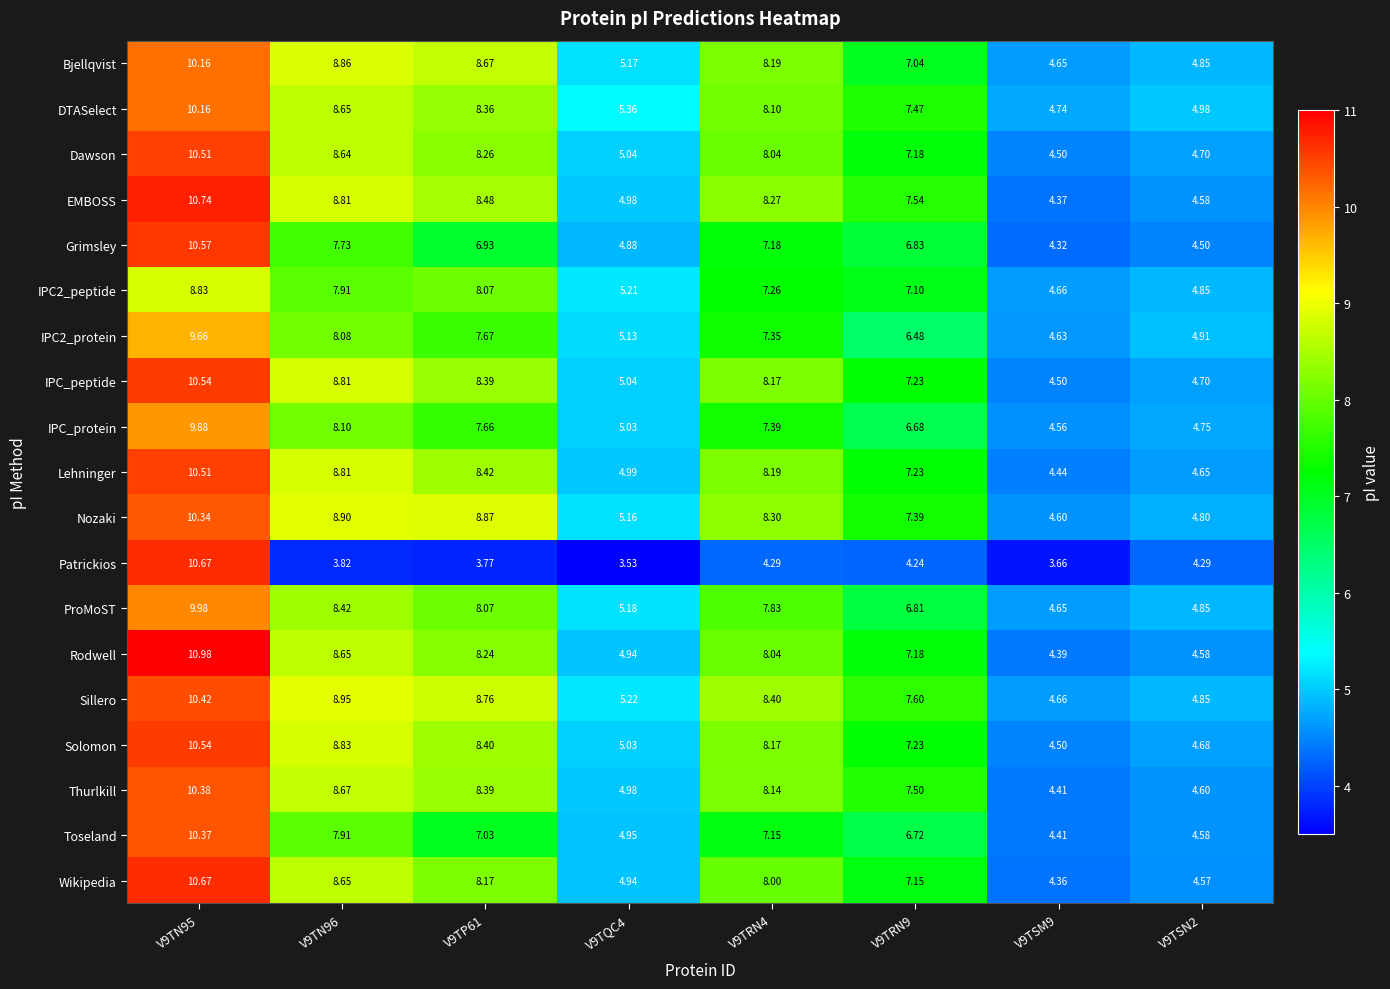

Which series has the widest spread of values?

Patrickios